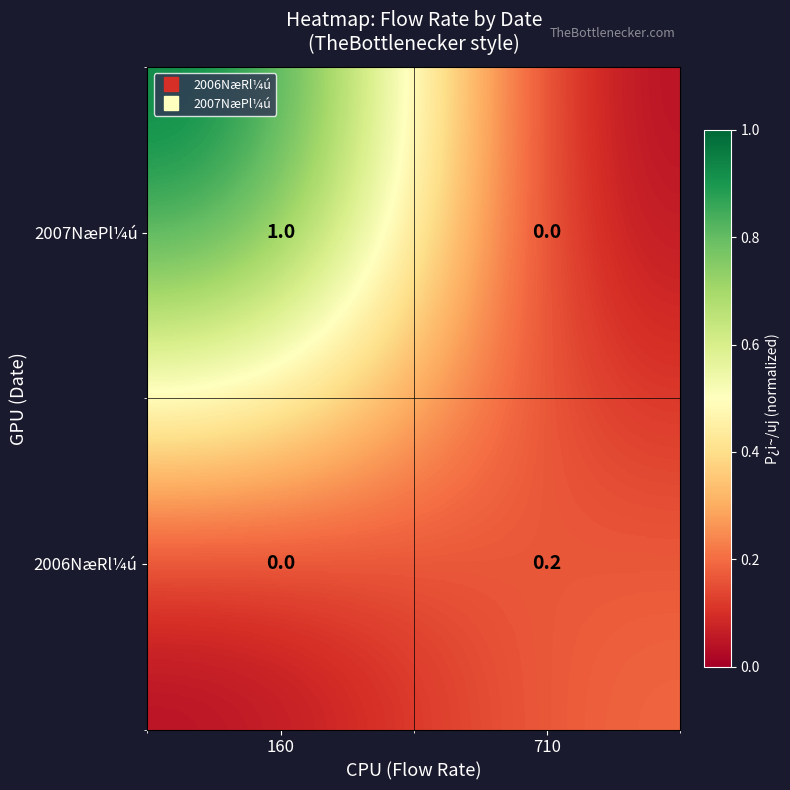

What is the sum of the 2007NæPl¼ú values at 160 and 710?

1.0